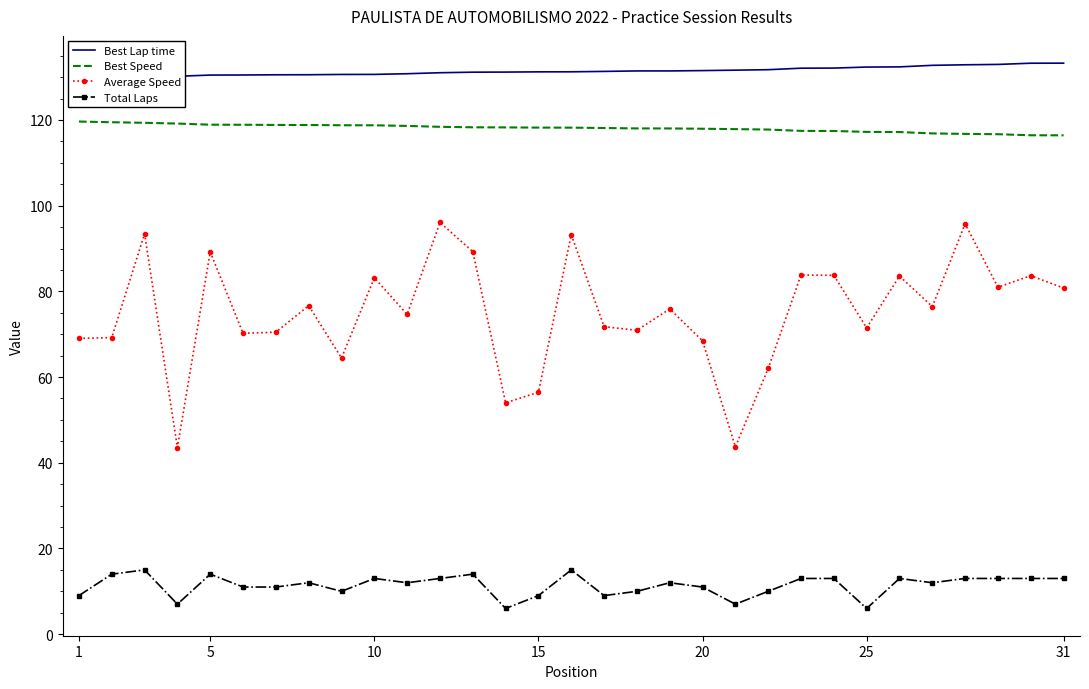

True or false: Total Laps and Best Speed intersect in this chart.

False